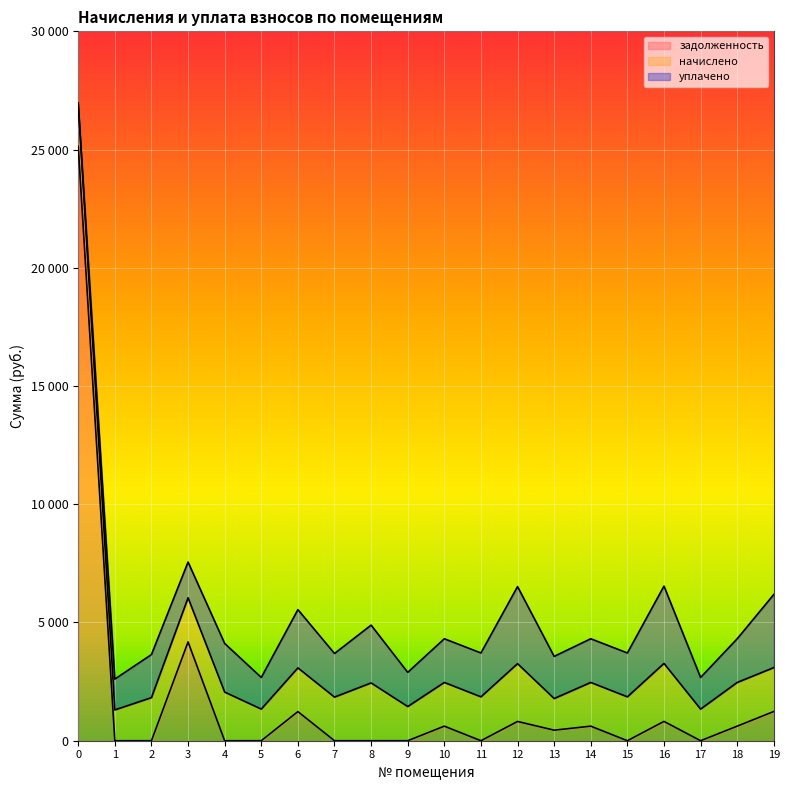

How many data points does each series have?

20